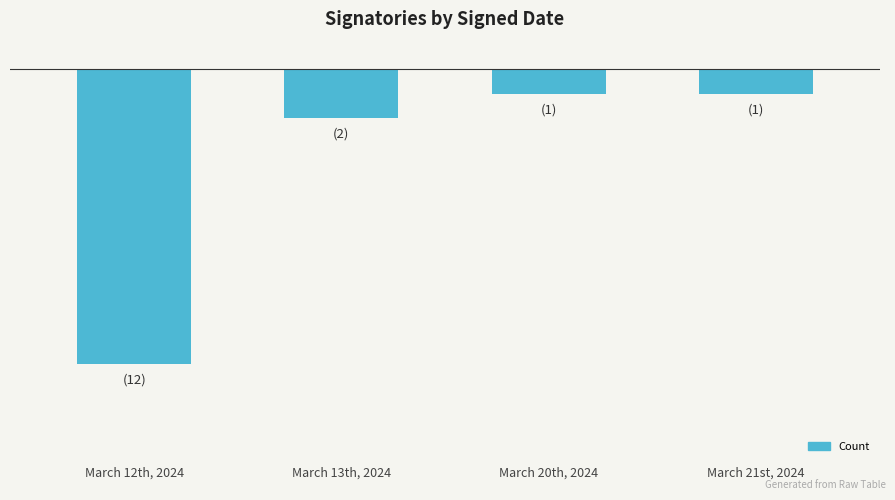

What is the greatest value displayed?

-1